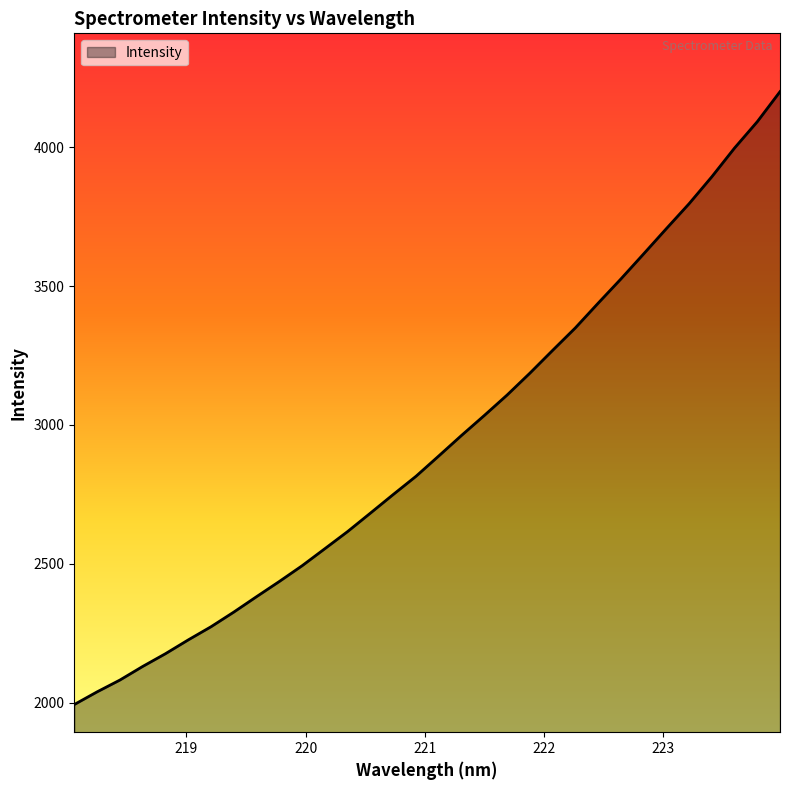

What is the smallest value displayed?

1993.2